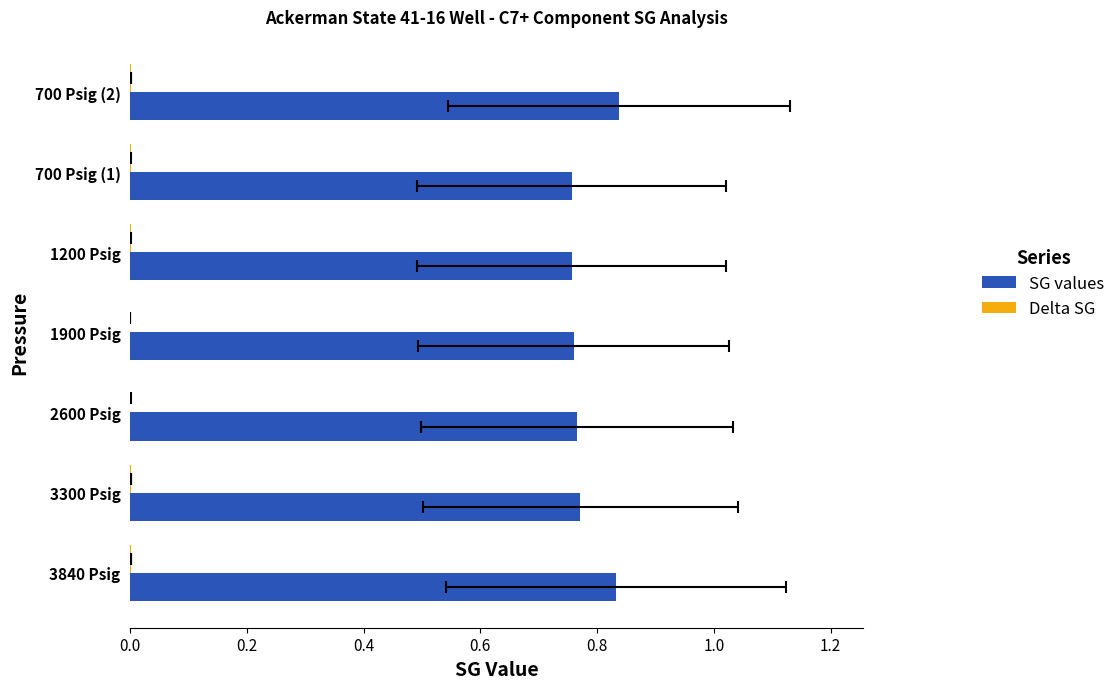

Count the SG values values in the range 0 to 1.

7